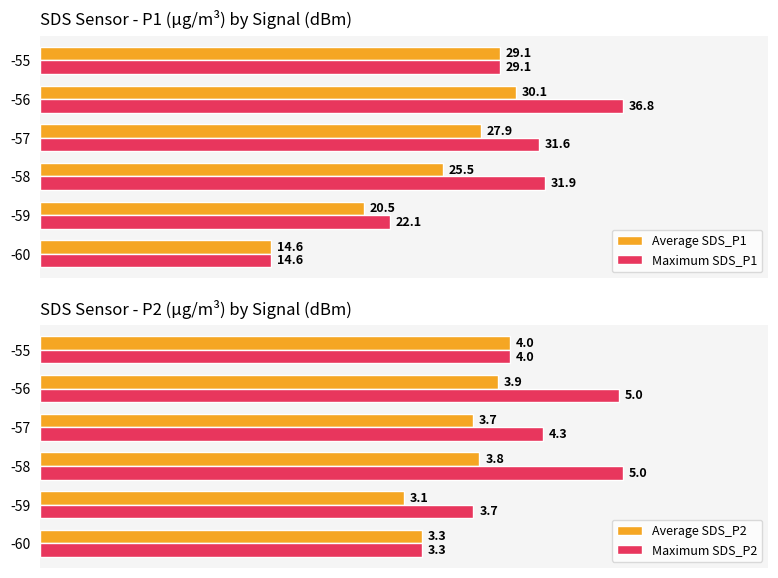

What is the minimum value for Maximum SDS_P1?

14.6